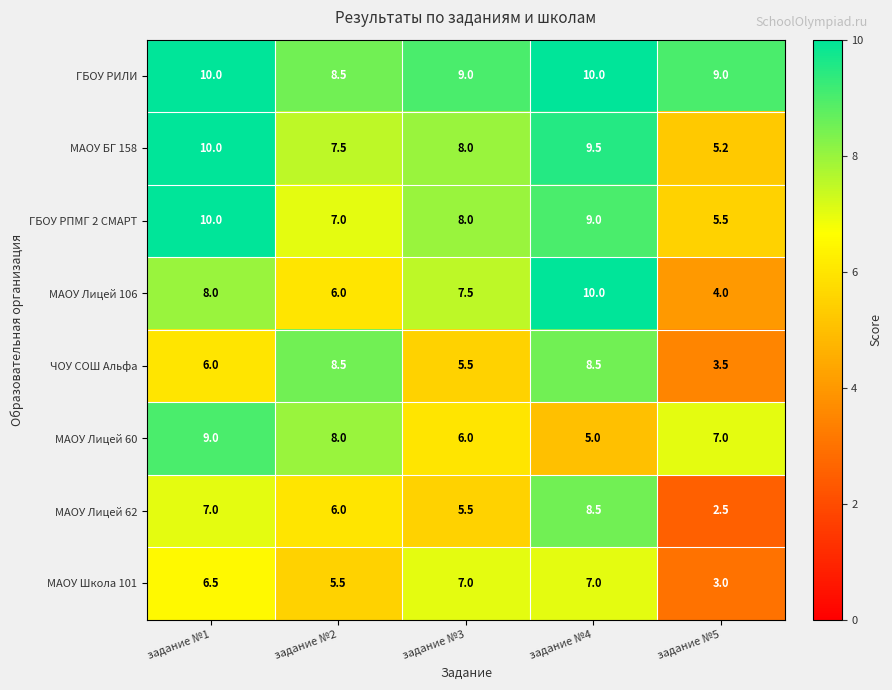

Between задание №1 and задание №4, which series saw the biggest shift?

МАОУ Лицей 60